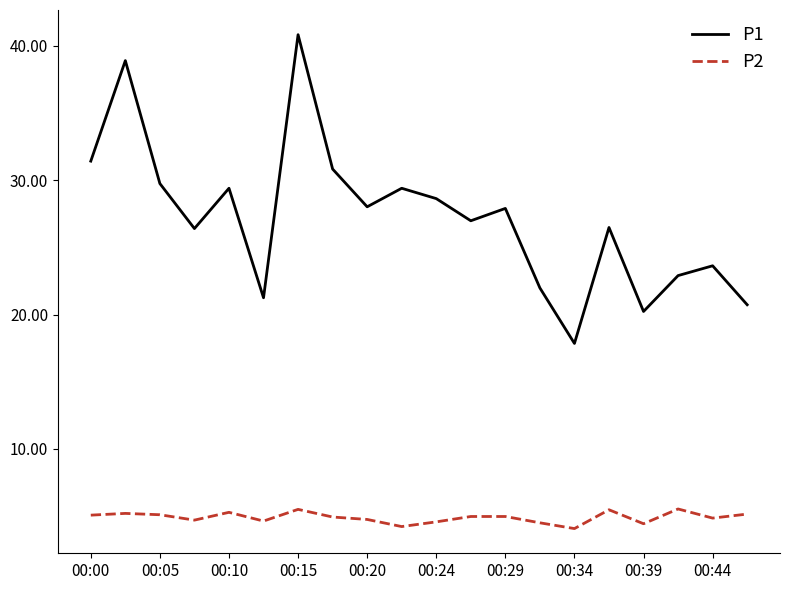

Rank the series by their average value, from highest to lowest.

P1, P2